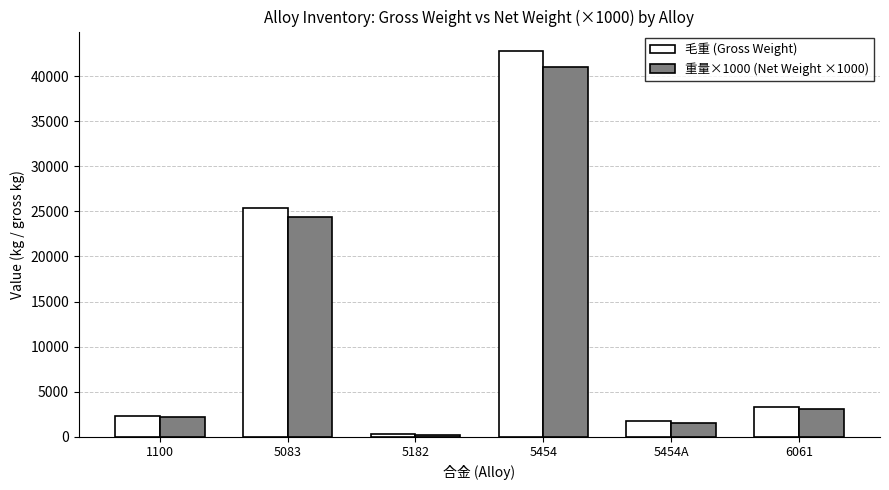

At which label does 毛重 (Gross Weight) reach its peak?

5454